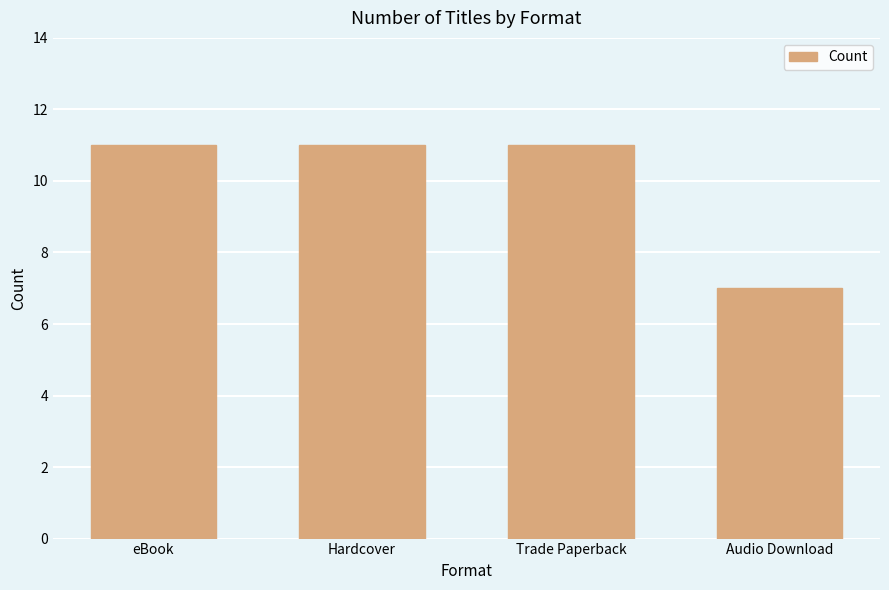

How many distinct data groups are displayed?

1